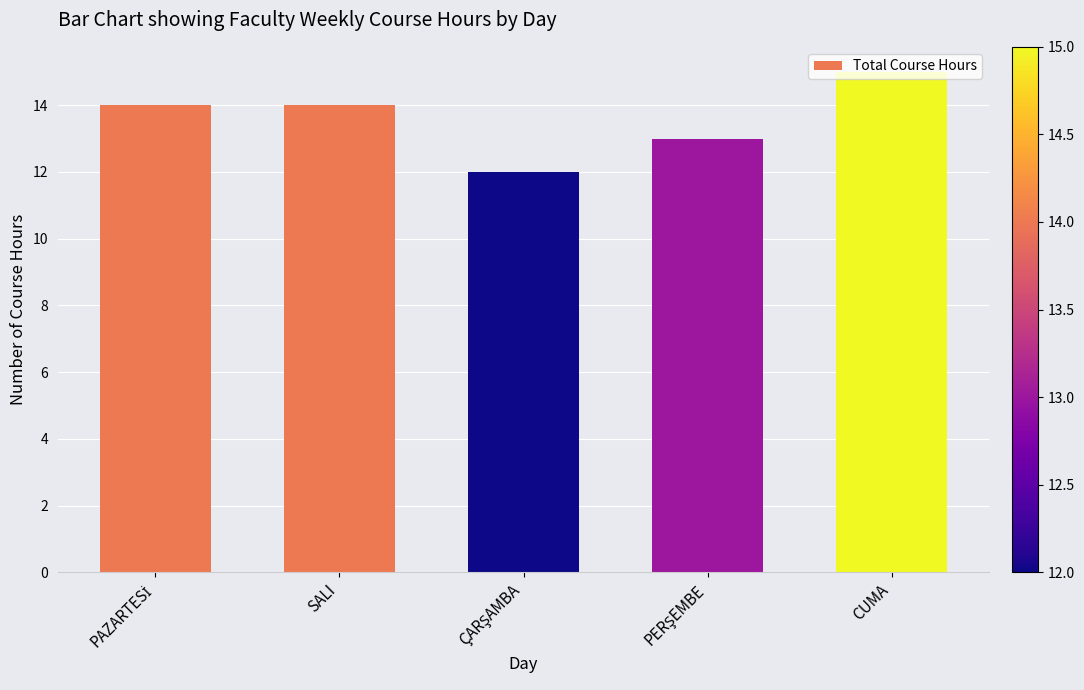

What is the sum of all values?

68